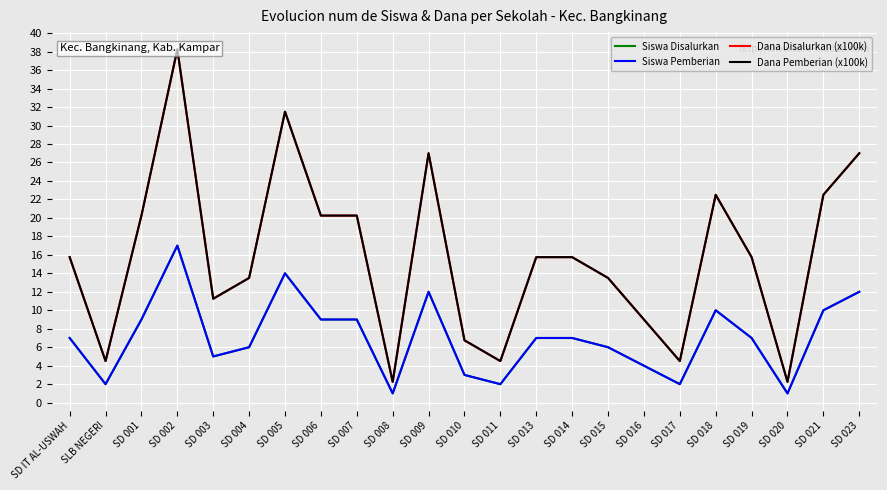

The value of Dana Pemberian (x100k) at SD 015 is 19.8. True or false?

False